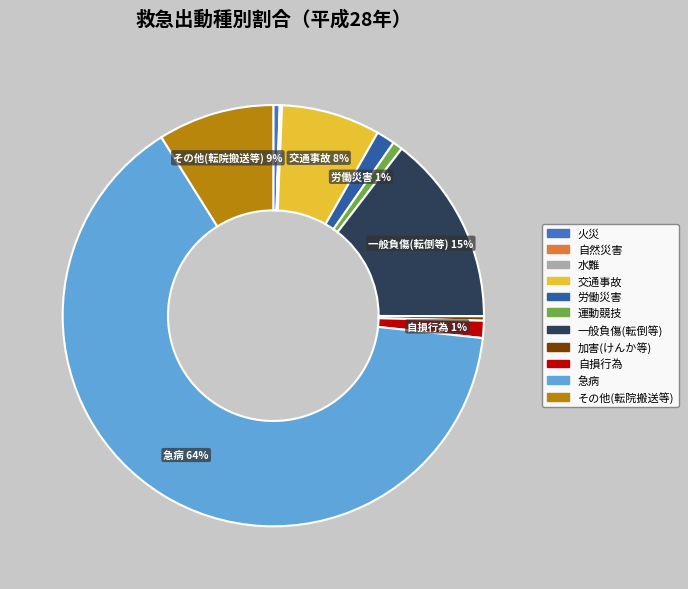

Do 労働災害 and 加害(けんか等) together represent more than half of the pie?

No